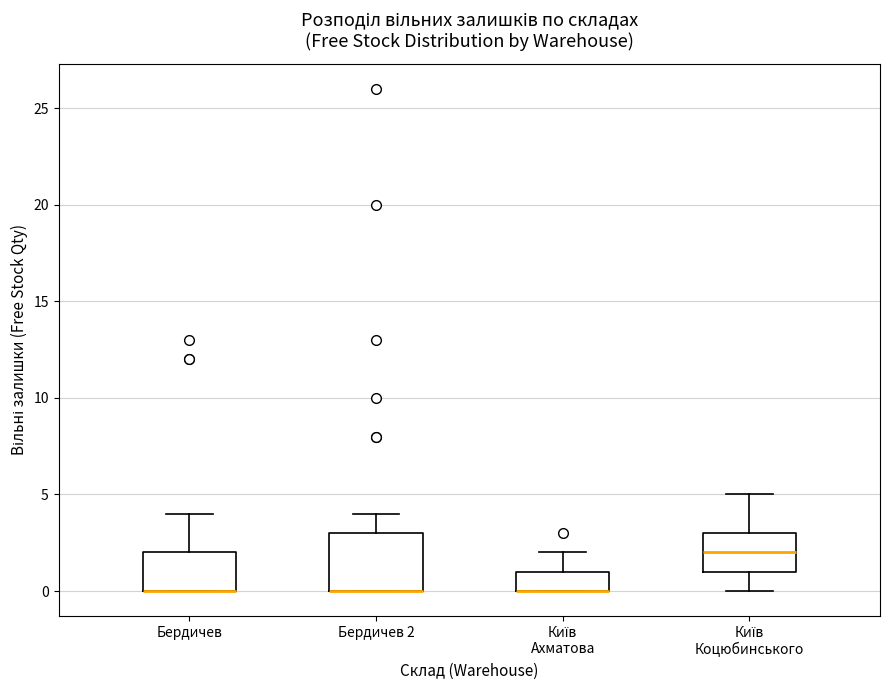

Where does the upper whisker of the box for Бердичев 2 end on the y-axis? The values are not printed on the chart, so give them approximately, as read against the axis.

4